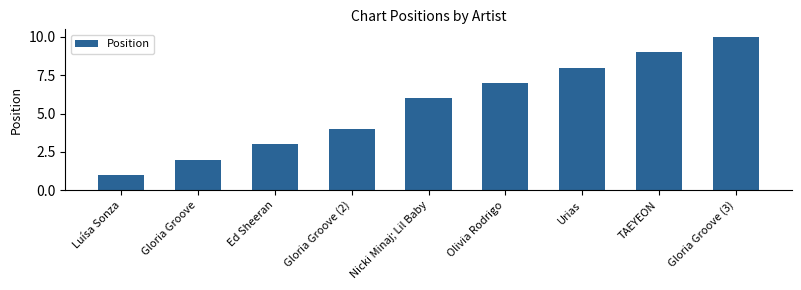

Is it true that the value at Gloria Groove (2) is 1?

False